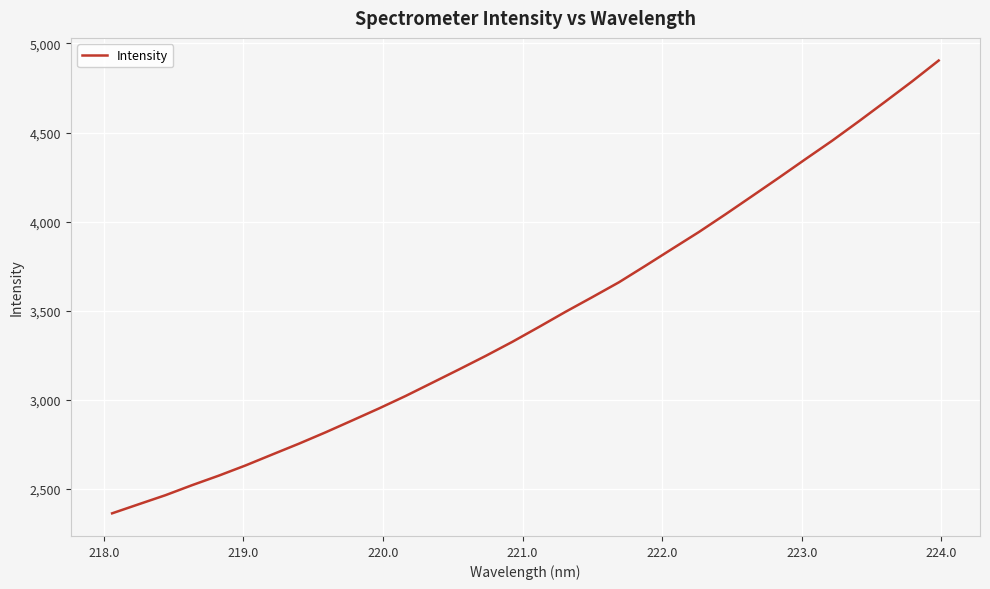

What is the minimum value shown in the chart?

2364.1